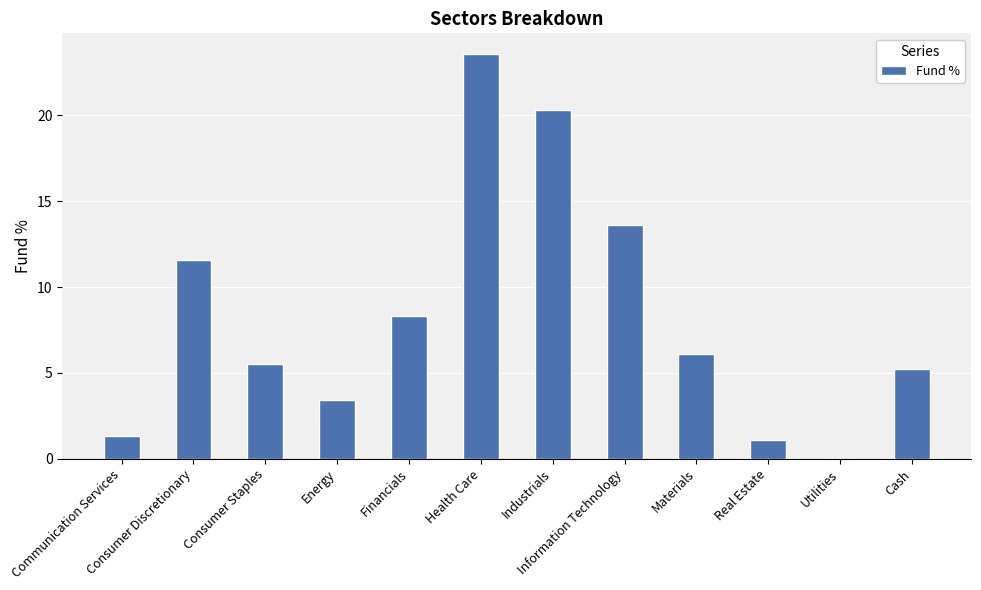

What is the ratio of the value at Consumer Discretionary to the value at Cash?

2.2